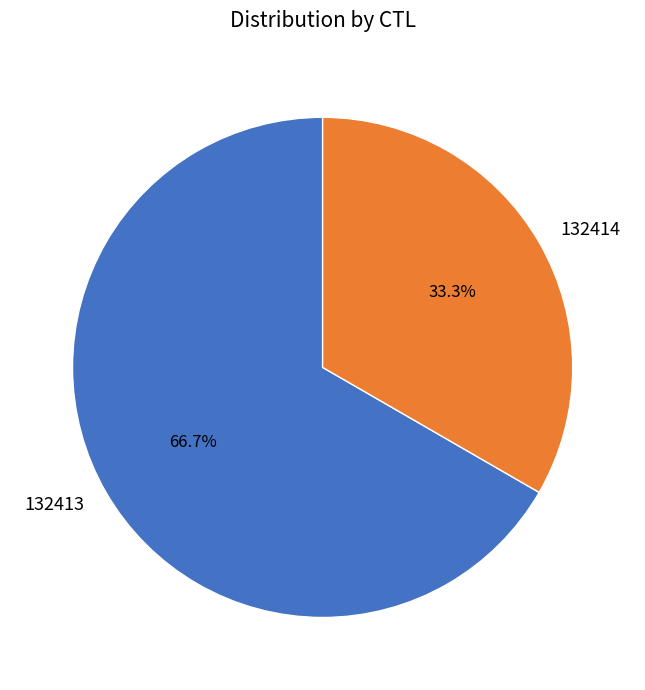

To the nearest percent, what percentage of the pie is 132413?

67%